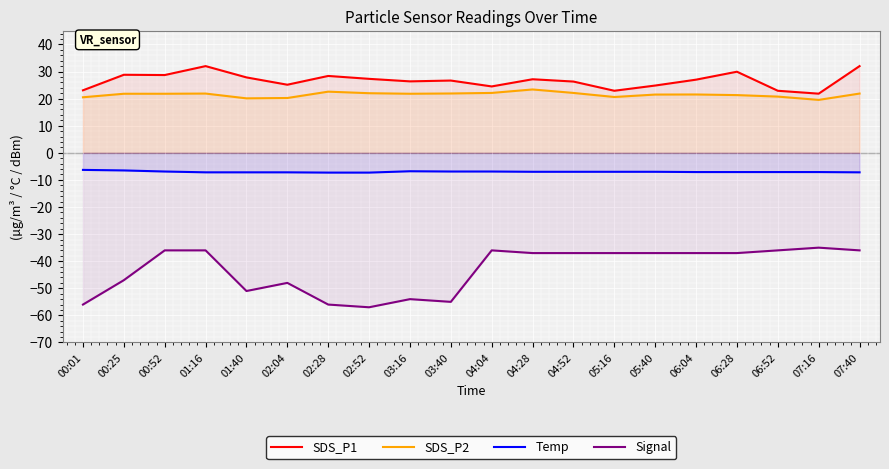

True or false: Temp and Signal intersect in this chart.

False